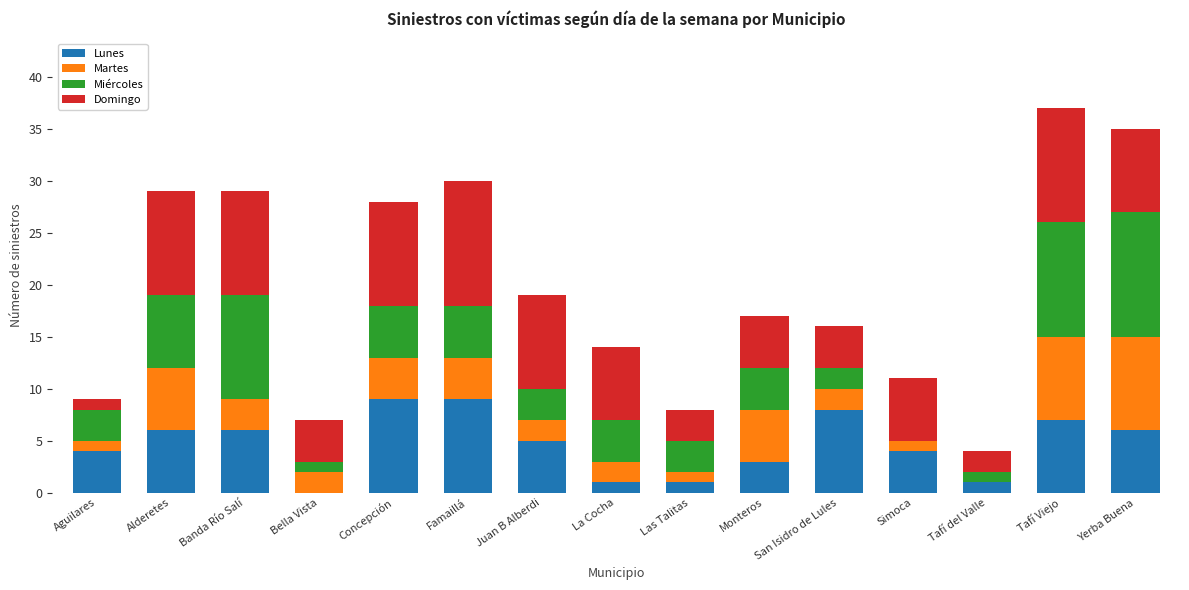

What is the total value across all series at Bella Vista?

7